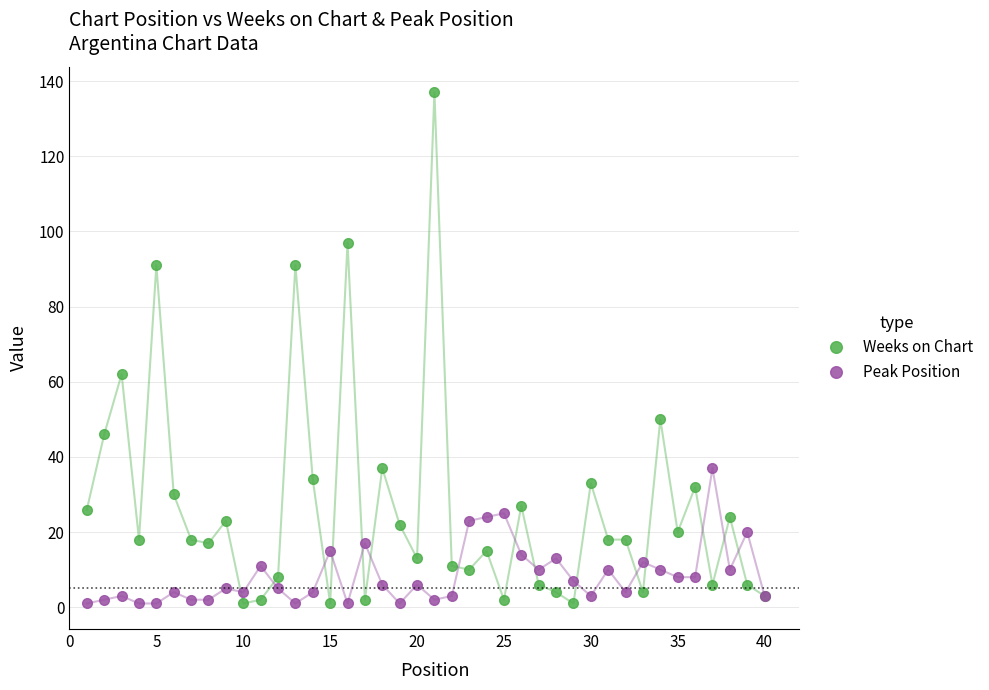

Which series has the widest spread of values?

Weeks on Chart